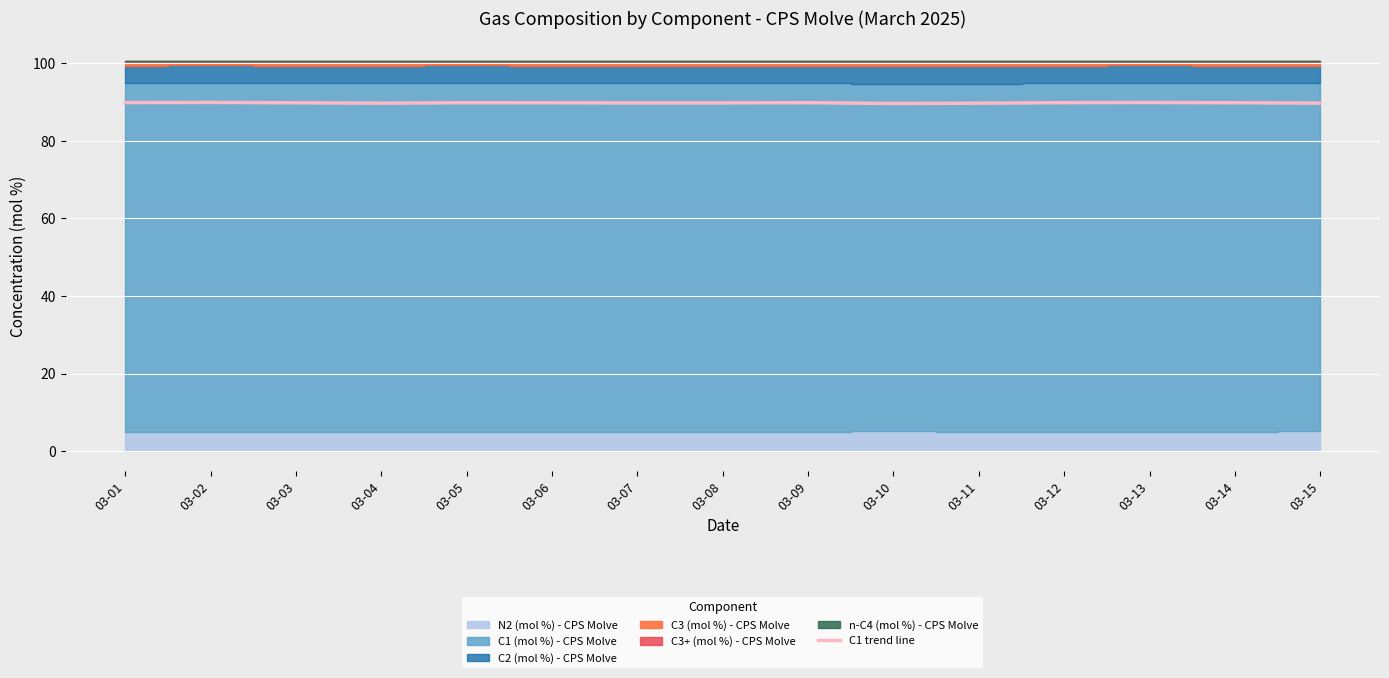

What is the maximum value for C1 trend line?

89.9